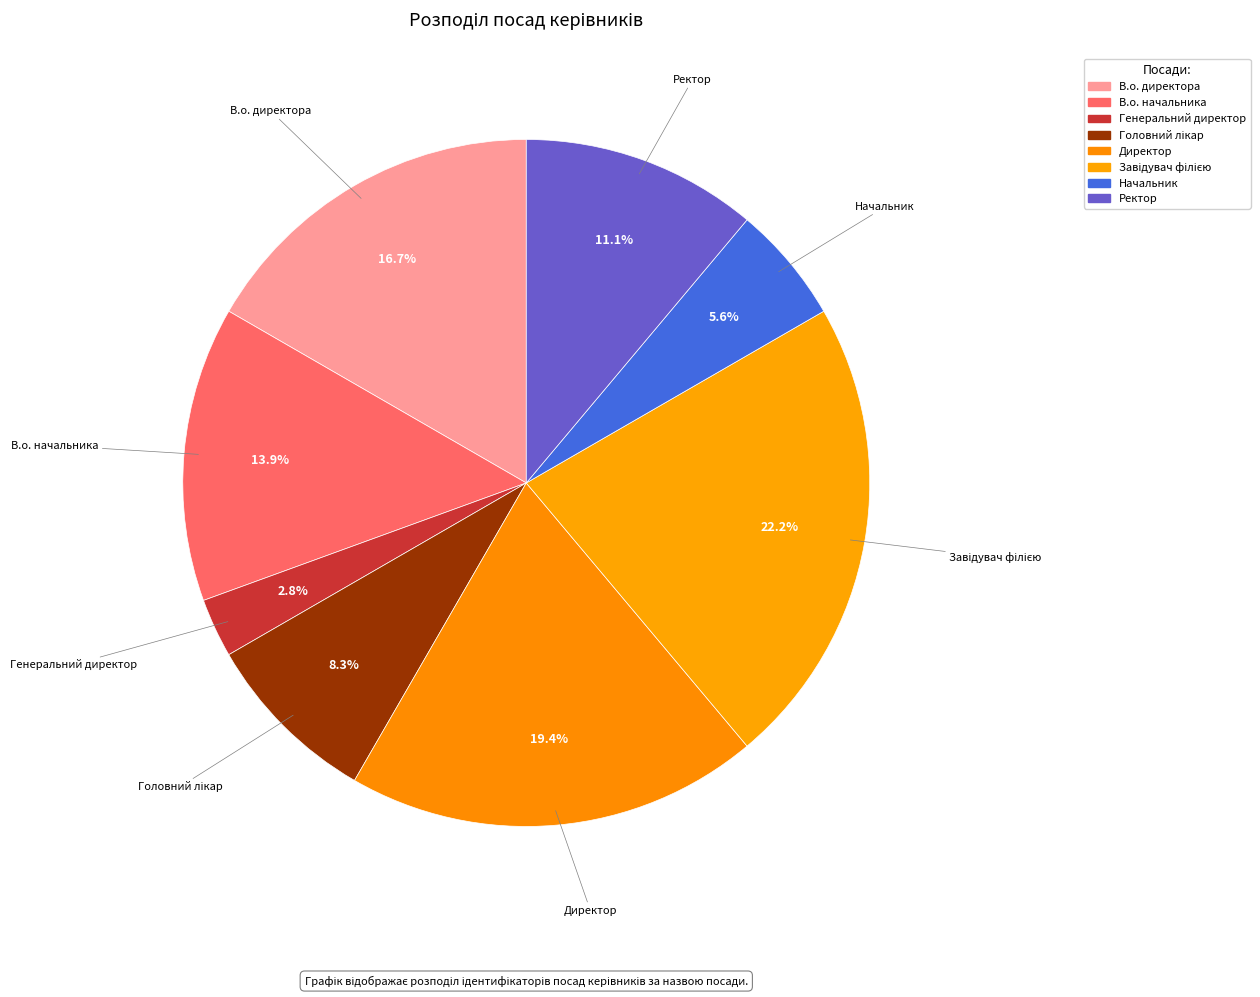

How many segments does this pie chart have?

8